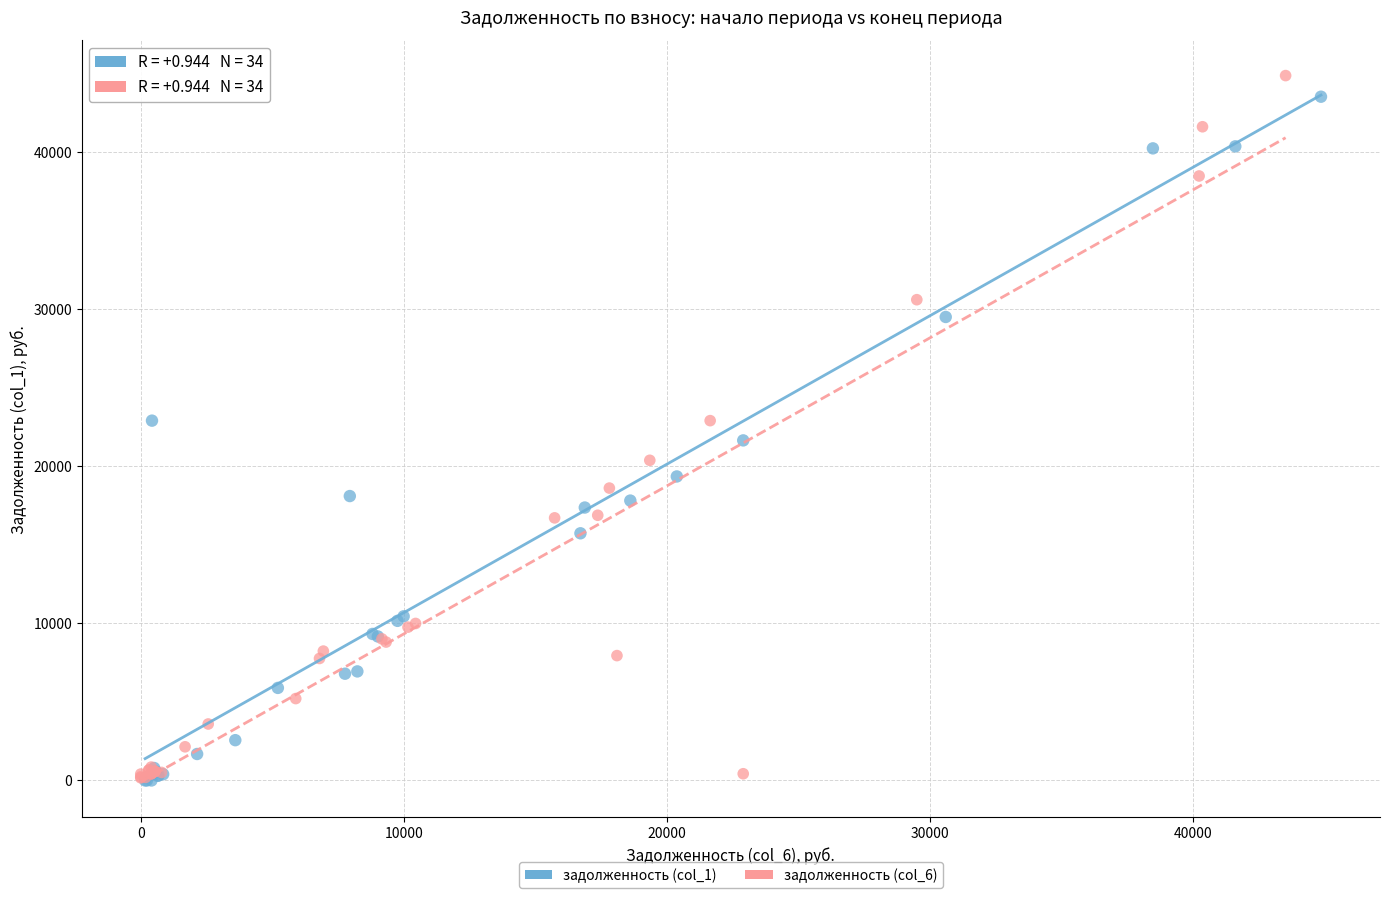

Which series has the widest spread of Y values?

задолженность (col_6)